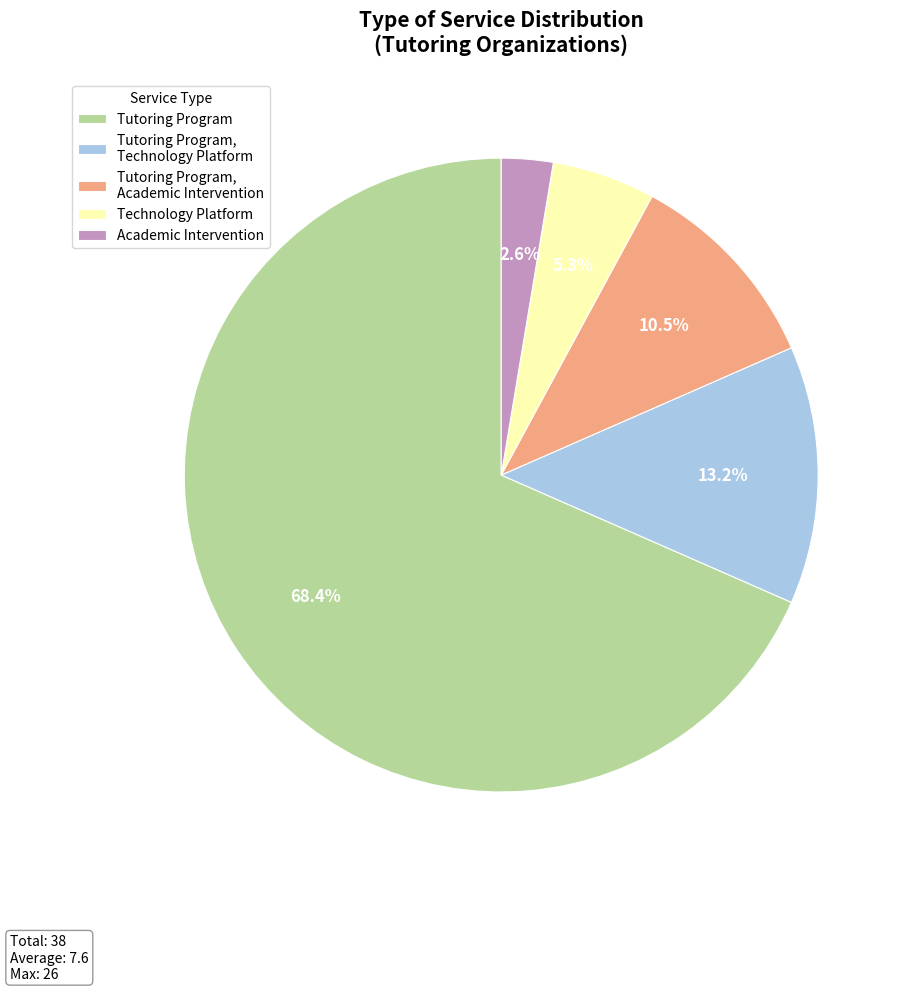

To the nearest percent, what is the average slice percentage?

20%